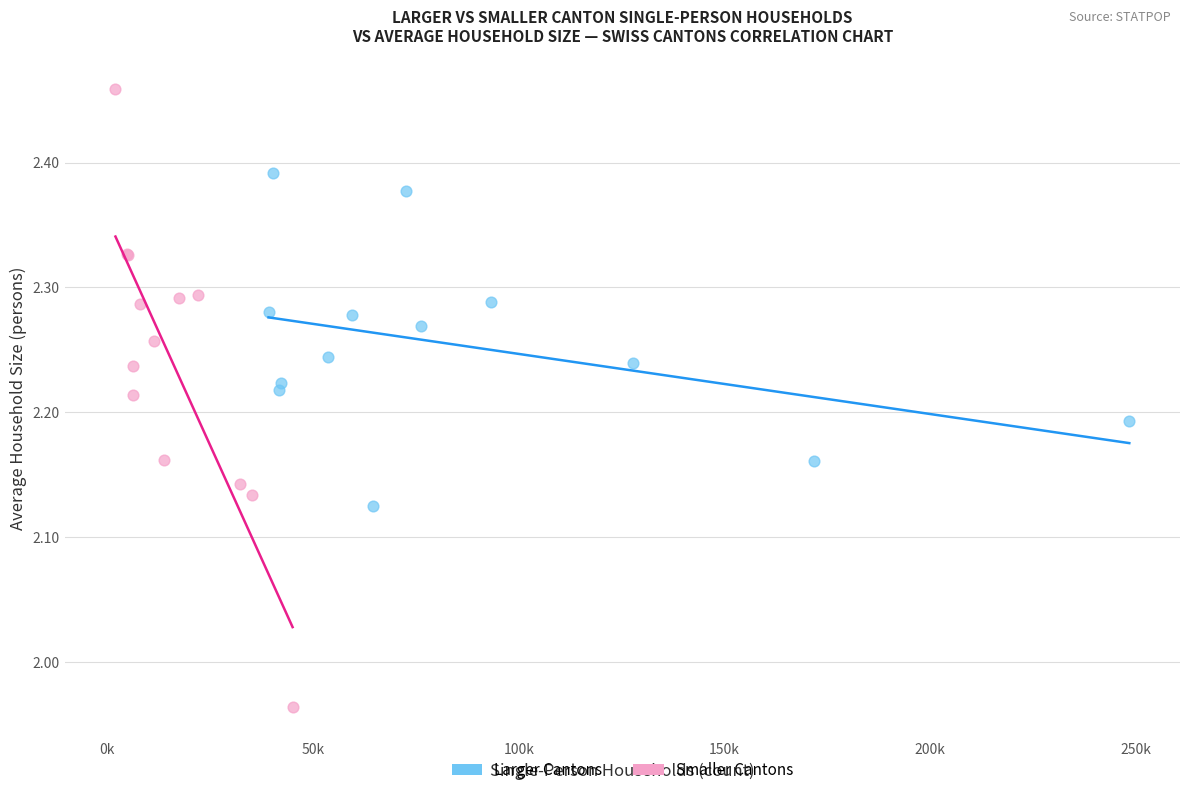

Which series contains the highest Y value?

Smaller Cantons